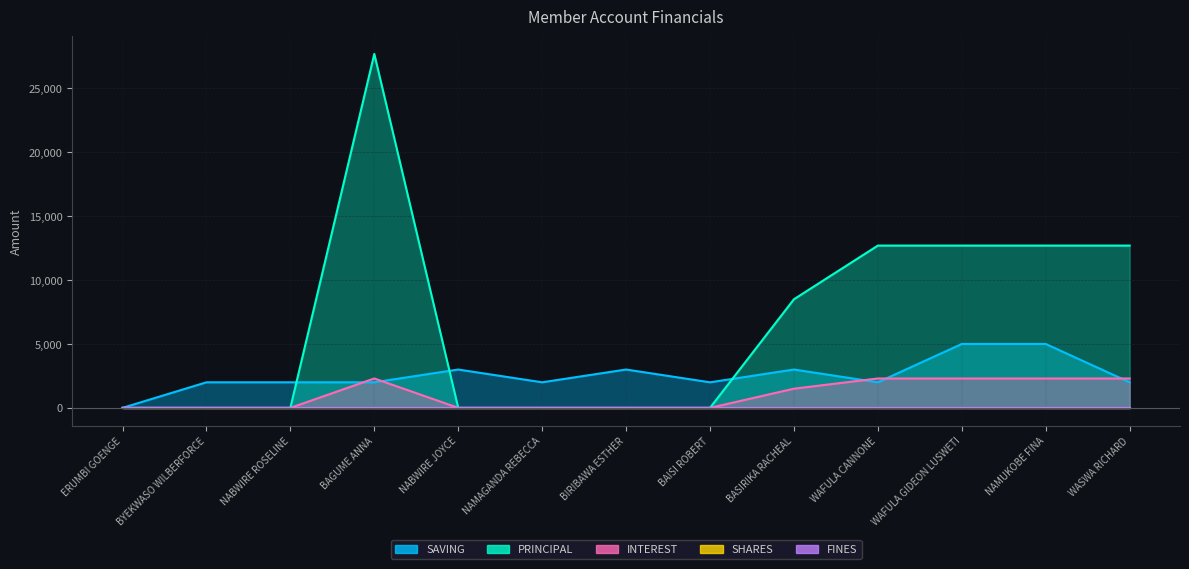

Count the PRINCIPAL values in the range 0 to 12700.

12